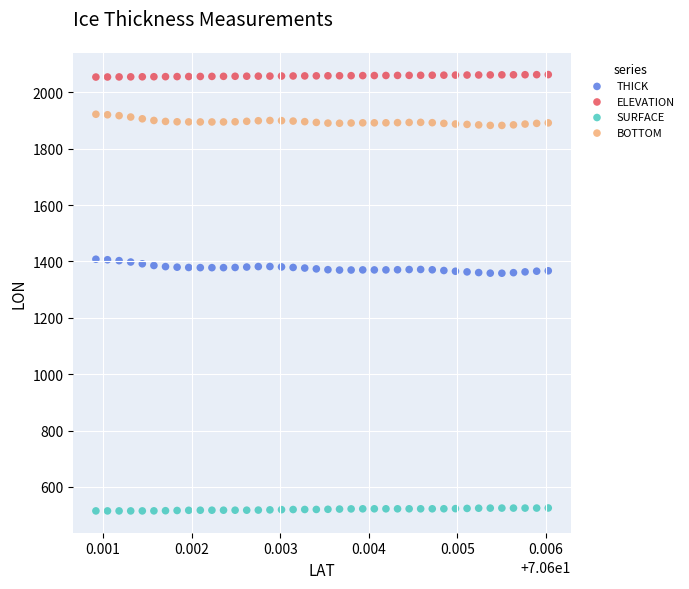

Which series contains the lowest Y value?

SURFACE